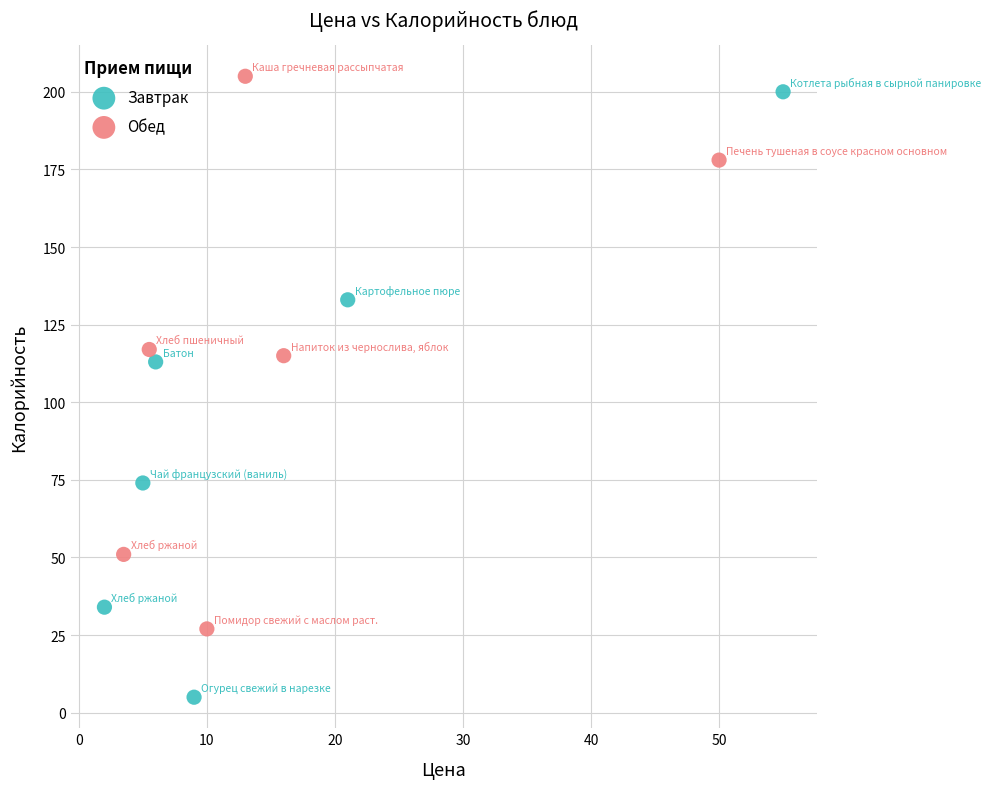

What are all the series names shown in the legend?

Завтрак, Обед